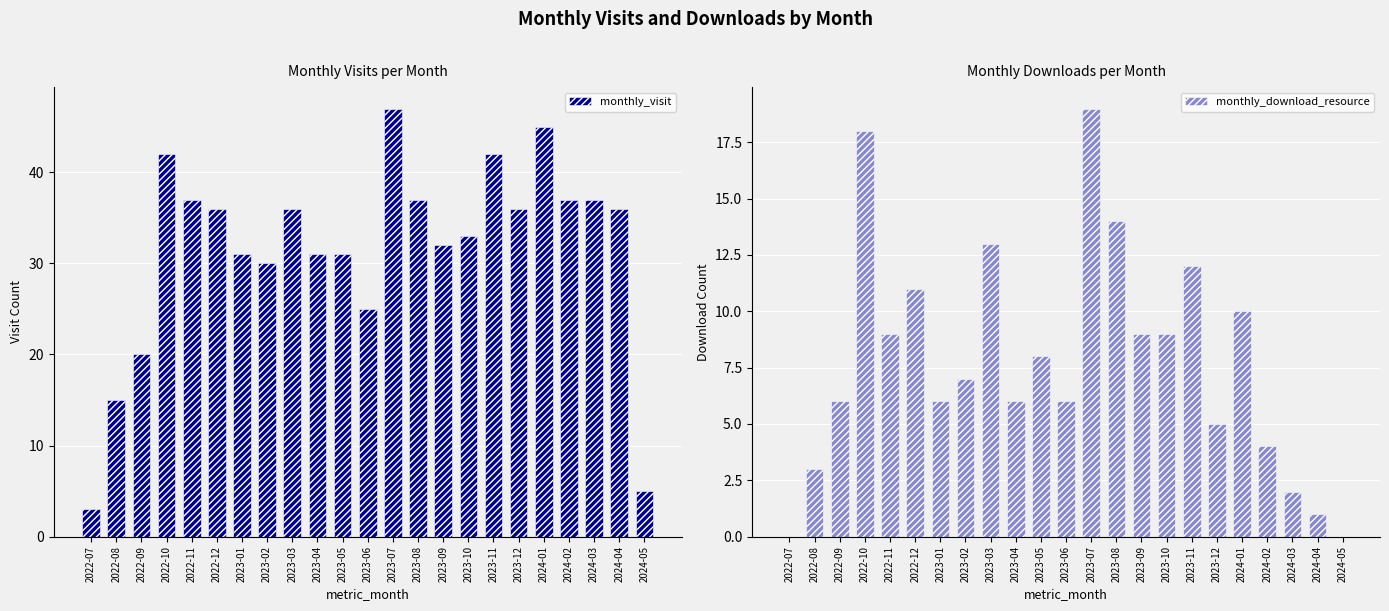

How many values in monthly_download_resource are above zero?

21